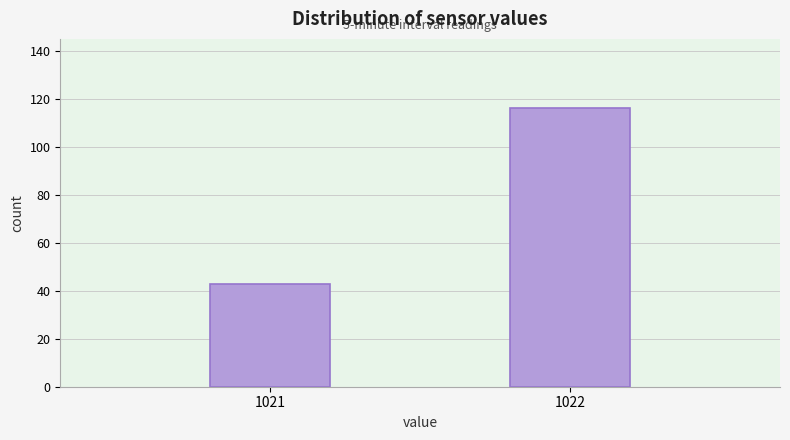

Reading left to right, what are all the values shown in this chart?

1021=43	1022=116